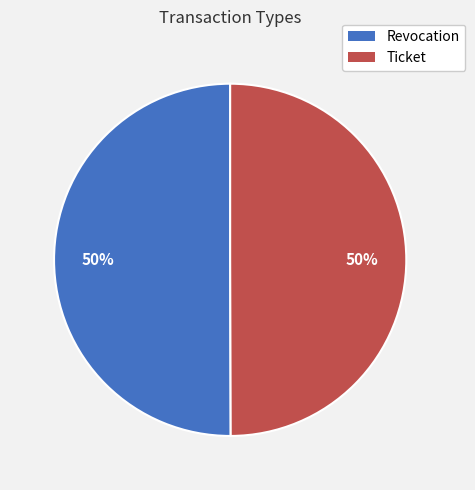

To the nearest percent, what is the combined percentage of Ticket and Revocation?

100%